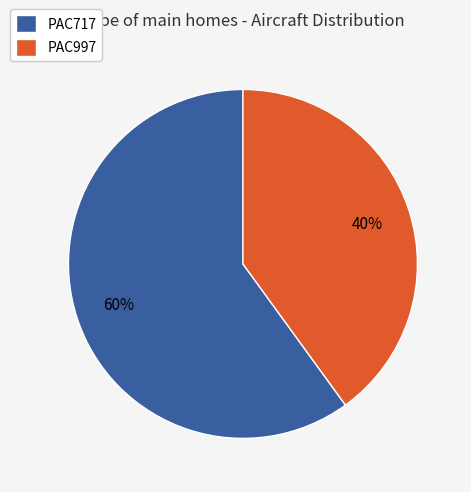

Which category has the biggest portion of the pie?

PAC717